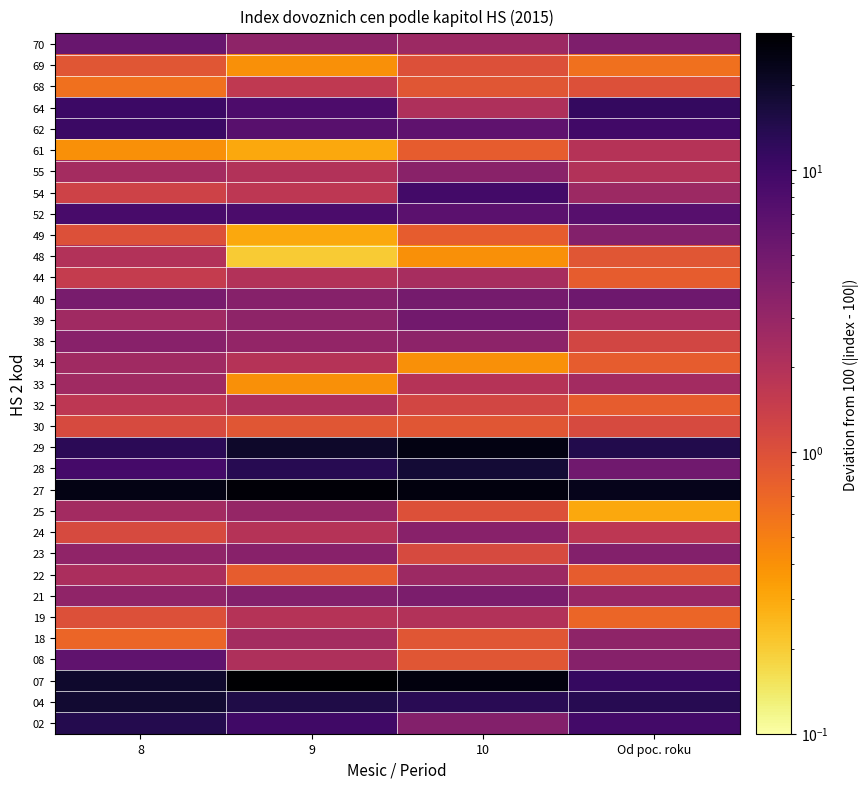

What is the greatest value displayed?

30.6